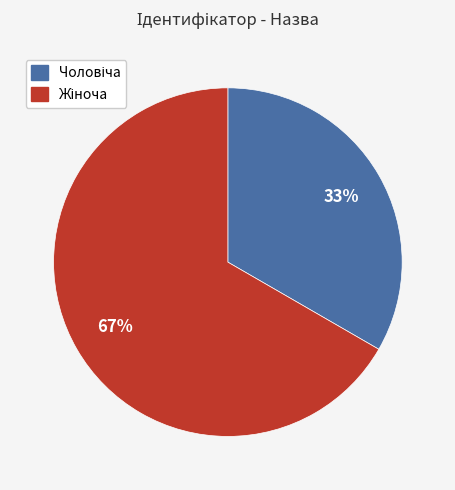

To the nearest percent, what is the average slice percentage?

50%